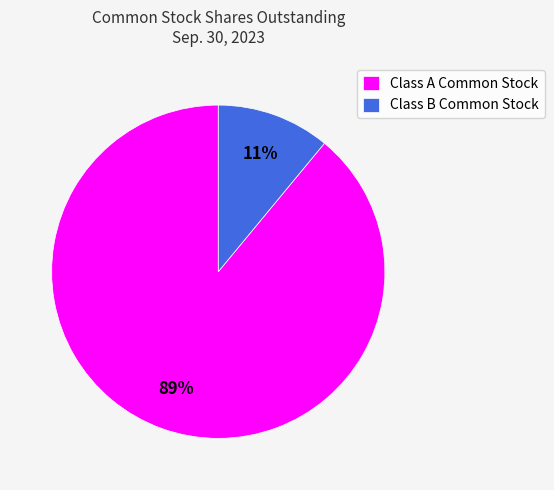

How many segments does this pie chart have?

2